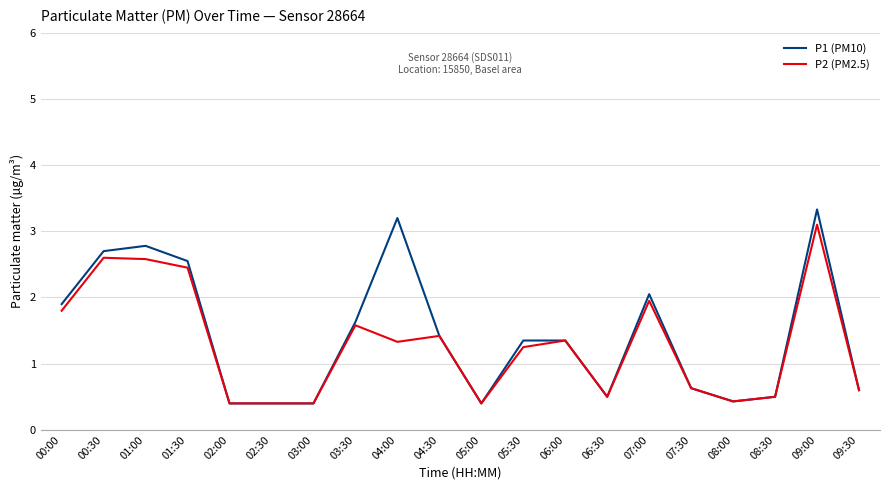

Is the value of P1 (PM10) at 05:30 greater than the value of P2 (PM2.5) at 05:00?

Yes